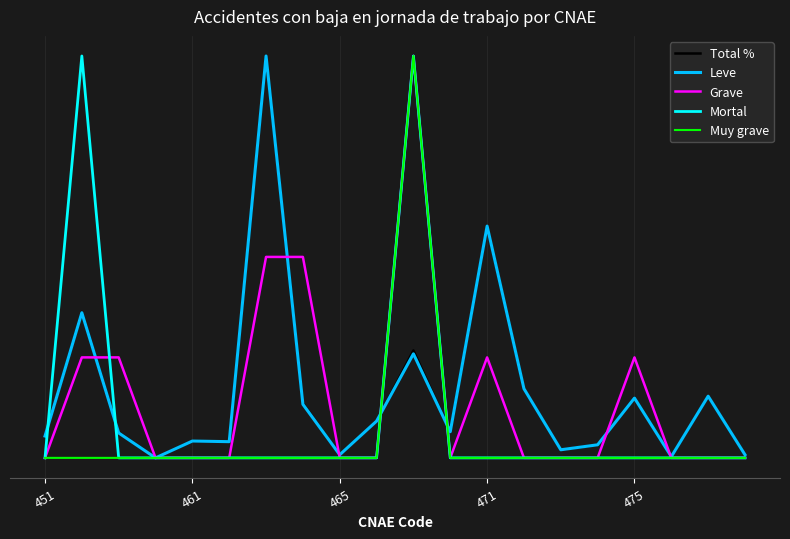

Does the chart display data point markers on the line(s)?

No